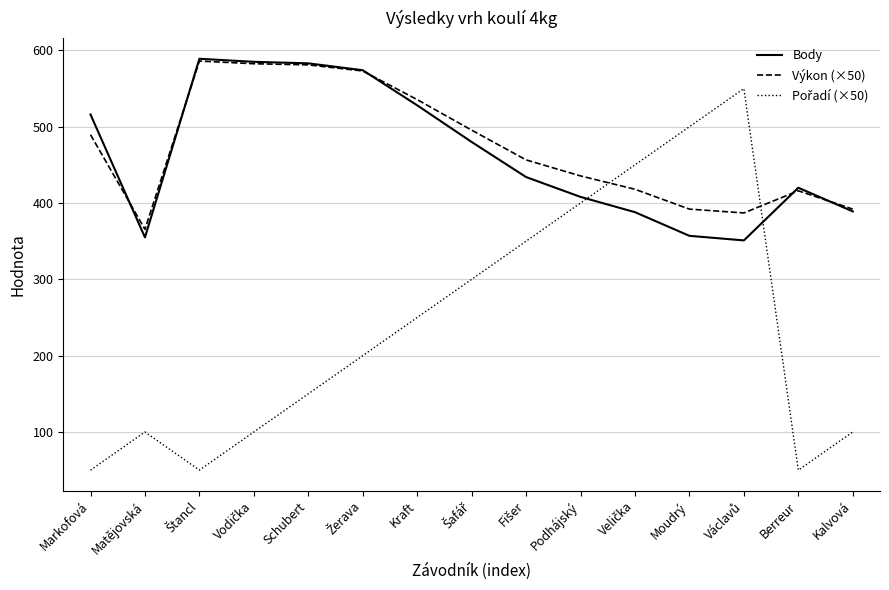

What is the total value across all series at Podhájský?

1243.5